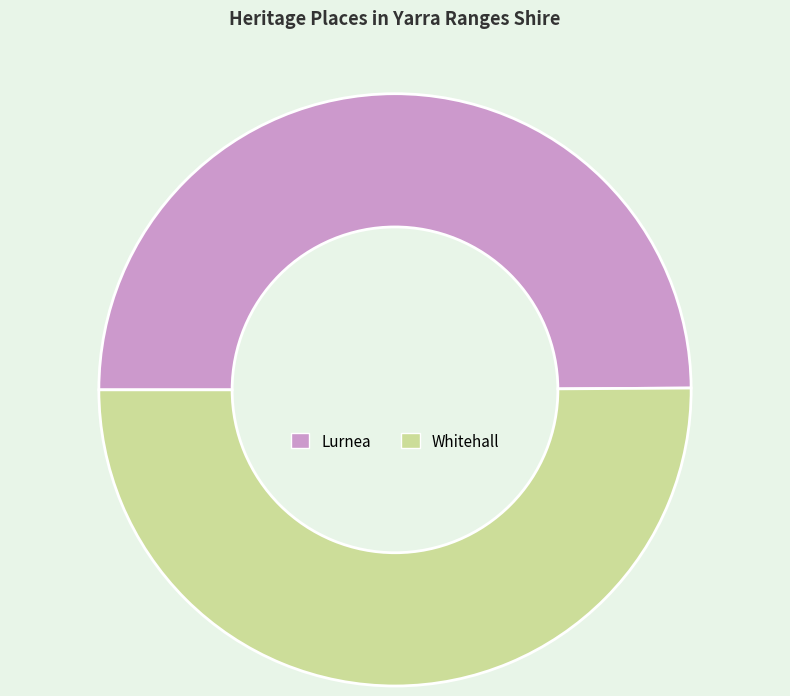

Approximately how many times larger is the value at Lurnea compared to Whitehall?

1.0